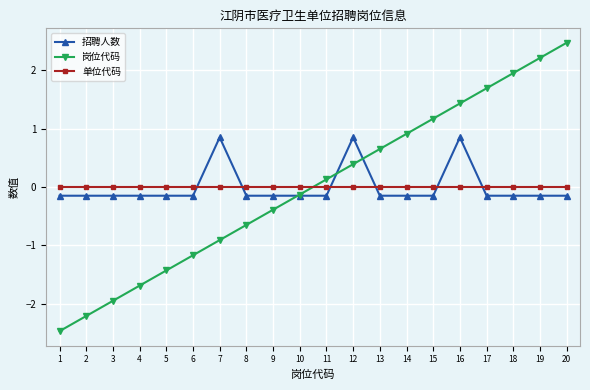

Between 2 and 13, which series saw the biggest shift?

岗位代码